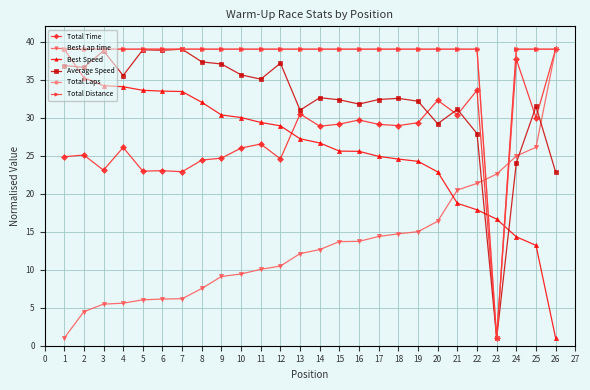

Rank the series by their maximum value, from highest to lowest.

Total Time, Best Lap time, Best Speed, Average Speed, Total Laps, Total Distance